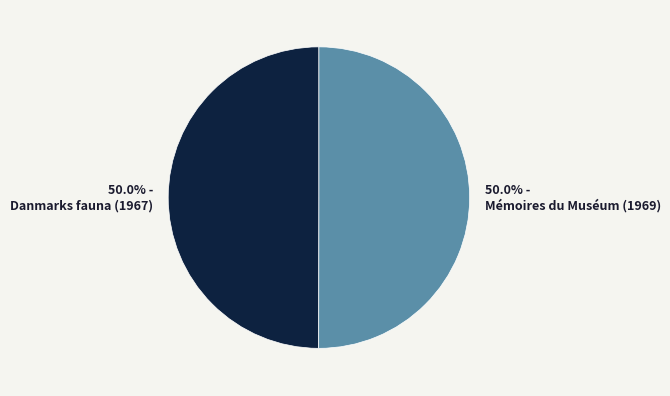

Approximately how many times larger is the value at Mémoires du Muséum (1969) compared to Danmarks fauna (1967)?

1.0